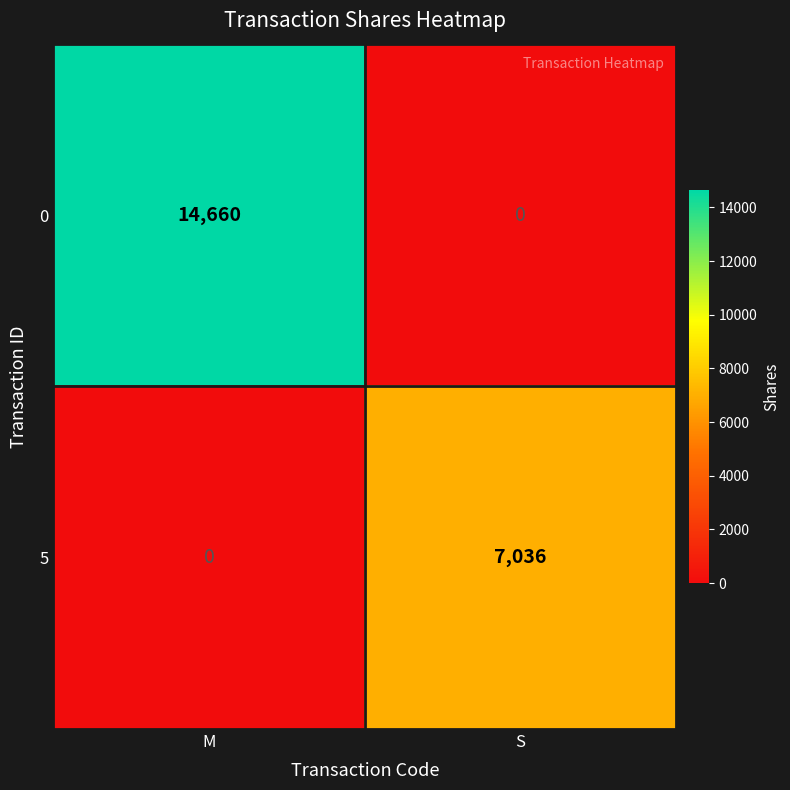

At which label is 5 closest to 3518?

M